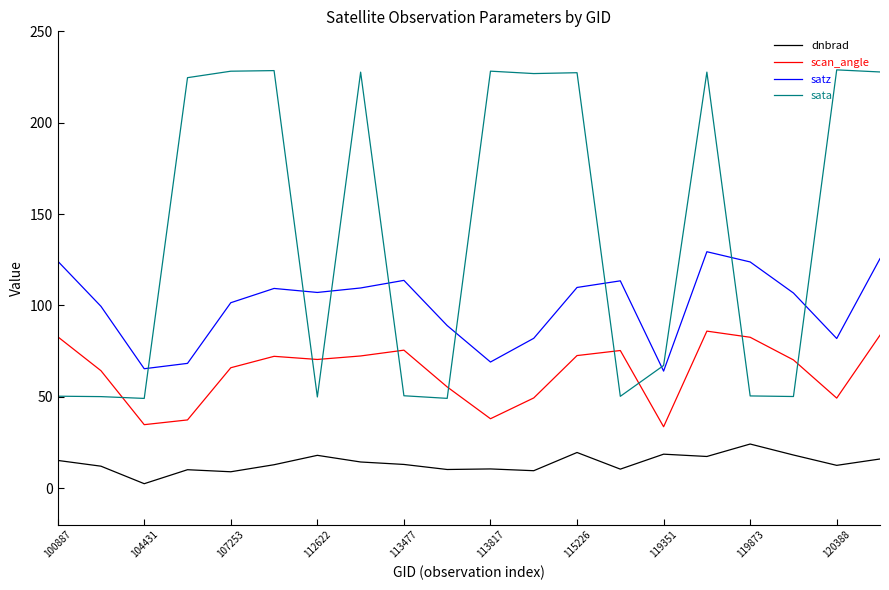

What is the difference between the maximum and minimum values in the sata series?

179.8